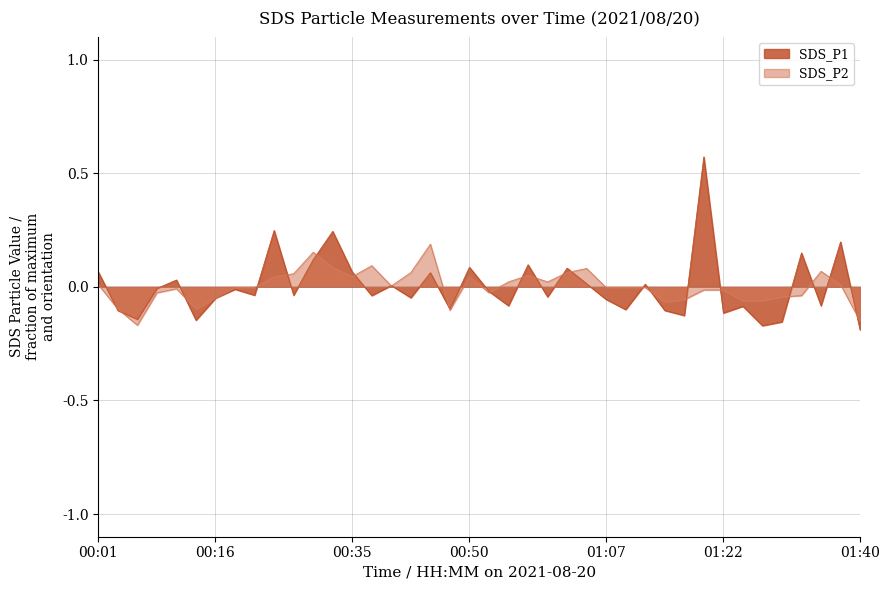

What are all the series names shown in the legend?

SDS_P1, SDS_P2